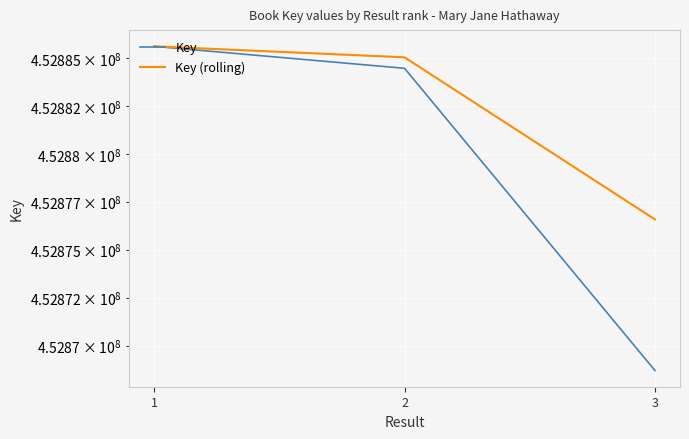

Reading left to right, extract all data points from this chart.

Key: 1=452885600.0	2=452884454.0	3=452868703.0
Key (rolling): 1=452885600.0	2=452885027.0	3=452876578.5